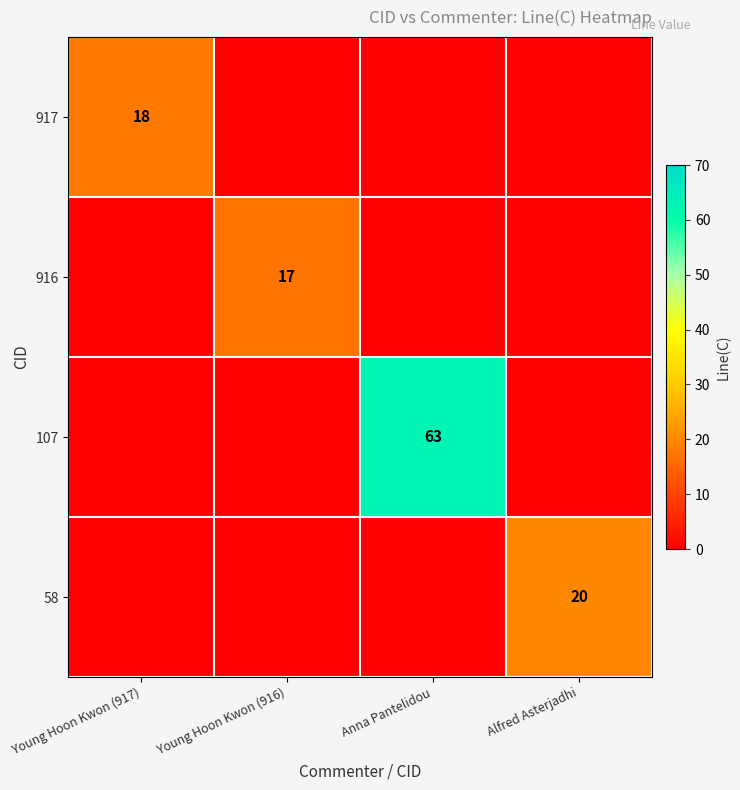

How many data points does each series have?

4